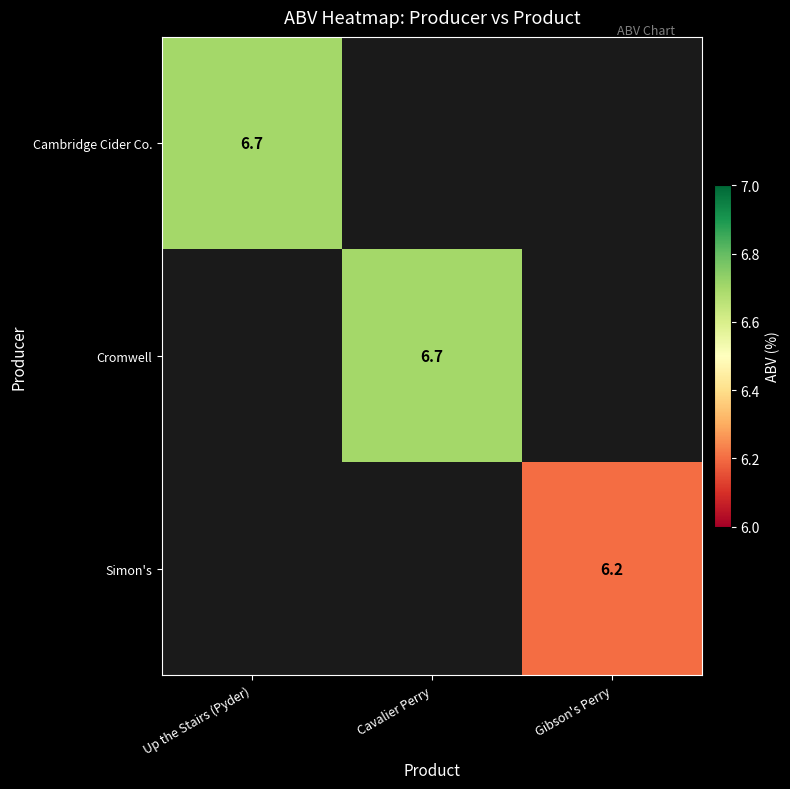

Is it true that Simon's equals 6.2 at Gibson's Perry?

True